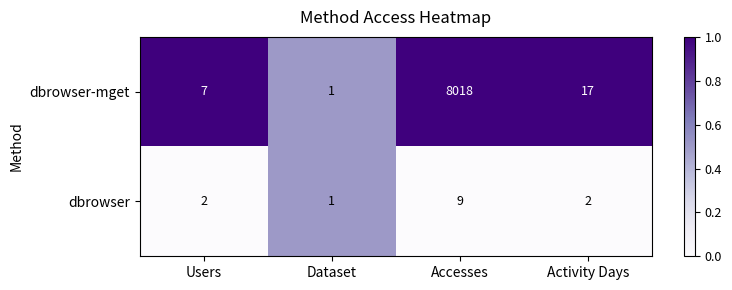

What is the maximum value for dbrowser-mget?

8018